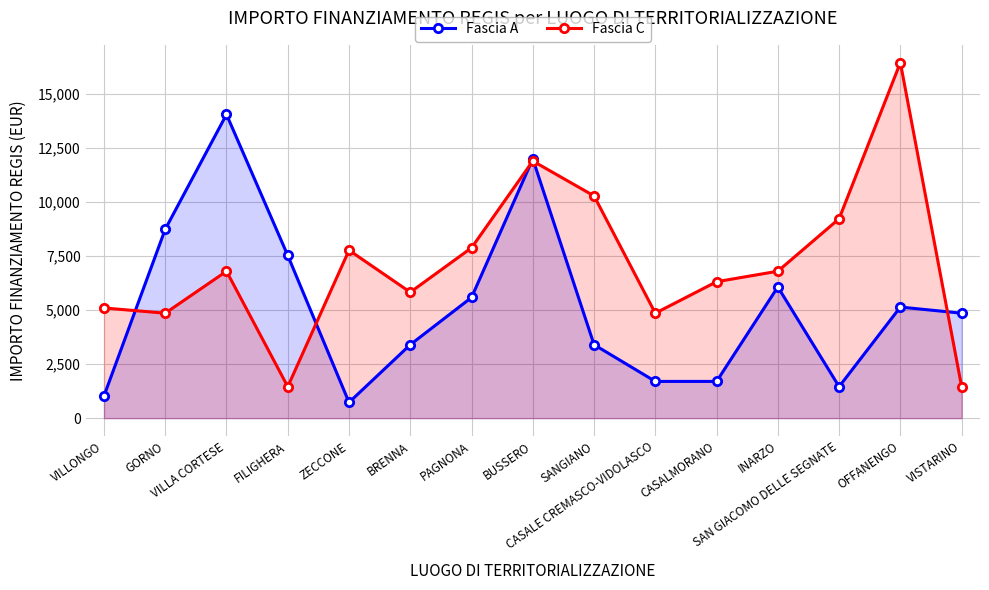

True or false: Fascia A and Fascia C cross at least once.

True